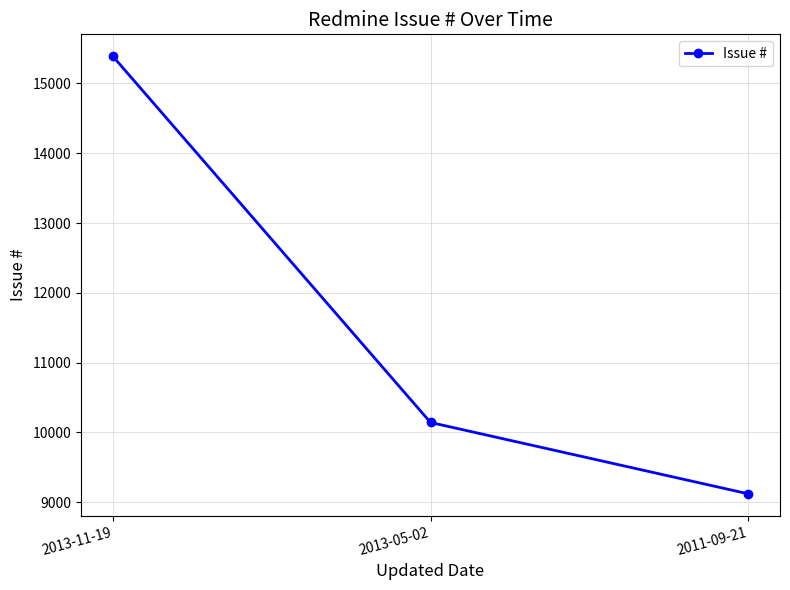

Reading right to left, what are all the values shown in this chart?

2011-09-21=9121	2013-05-02=10143	2013-11-19=15390